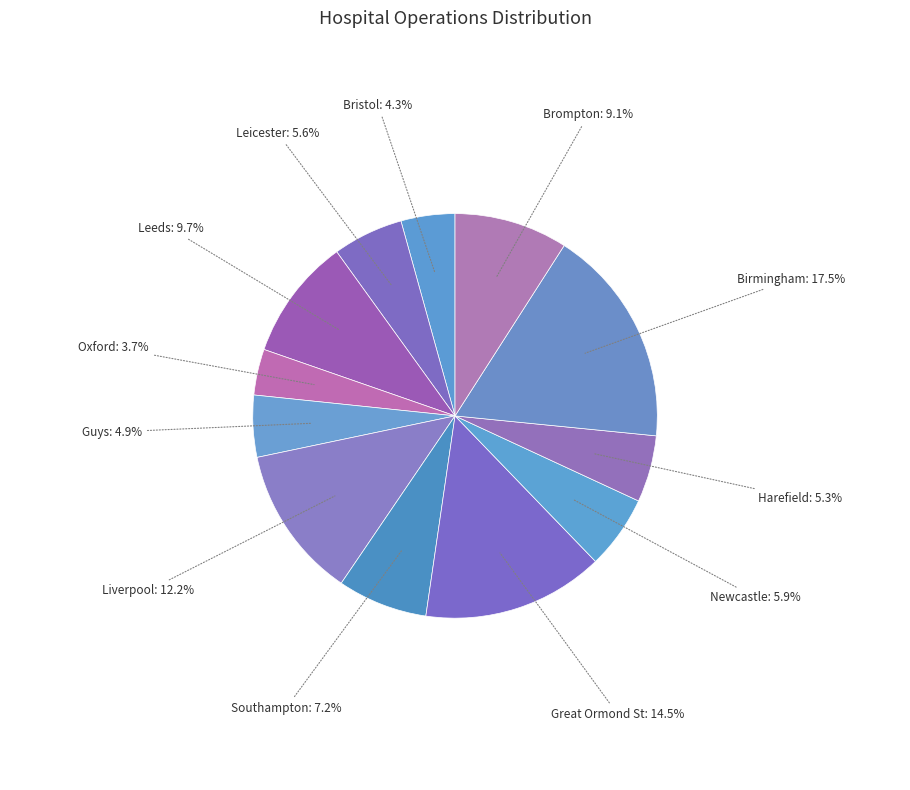

Approximately how many times larger is the value at Southampton compared to Leicester?

1.3